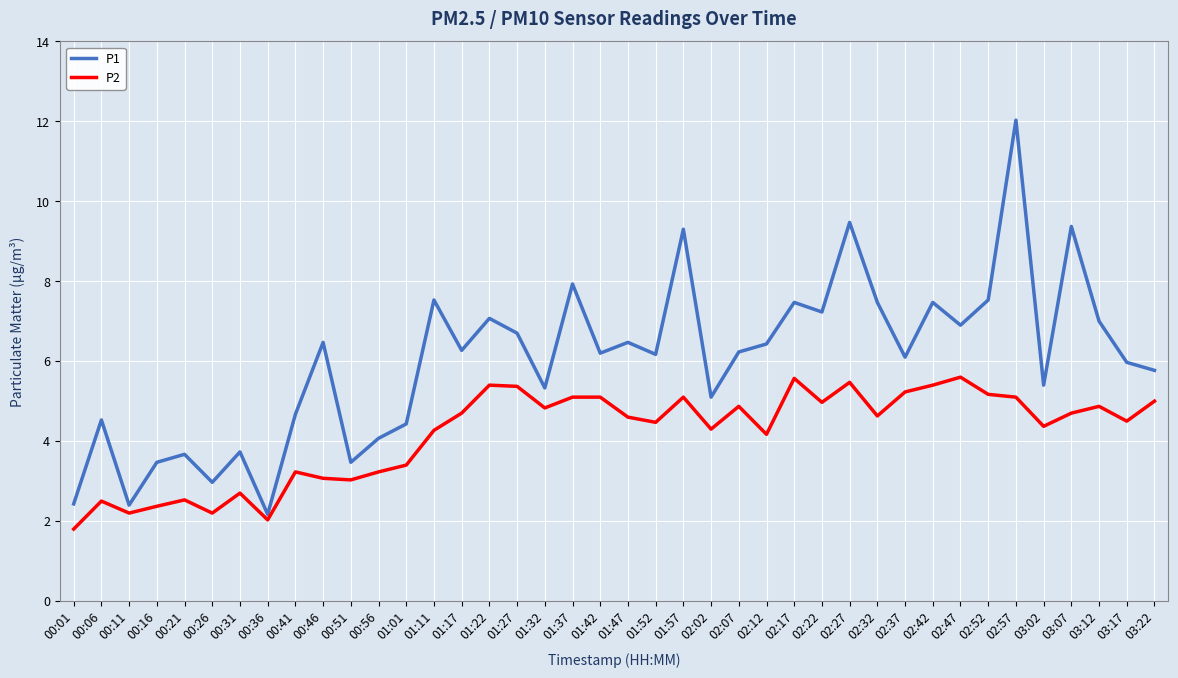

What position from the left is 00:46?

10